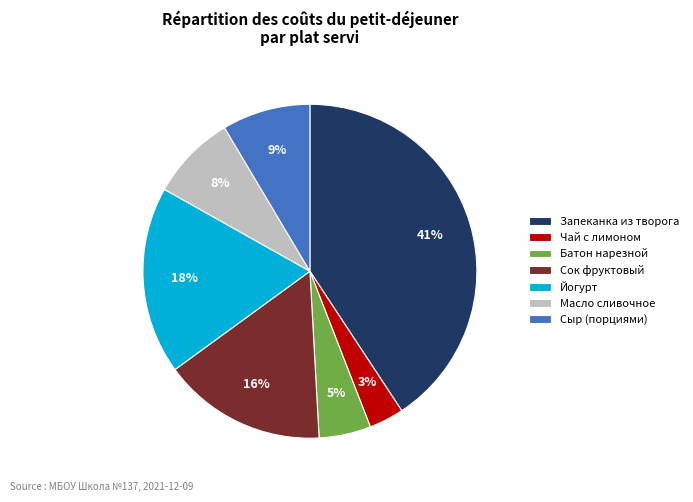

Is it true that Чай с лимоном is 3% of the pie?

True